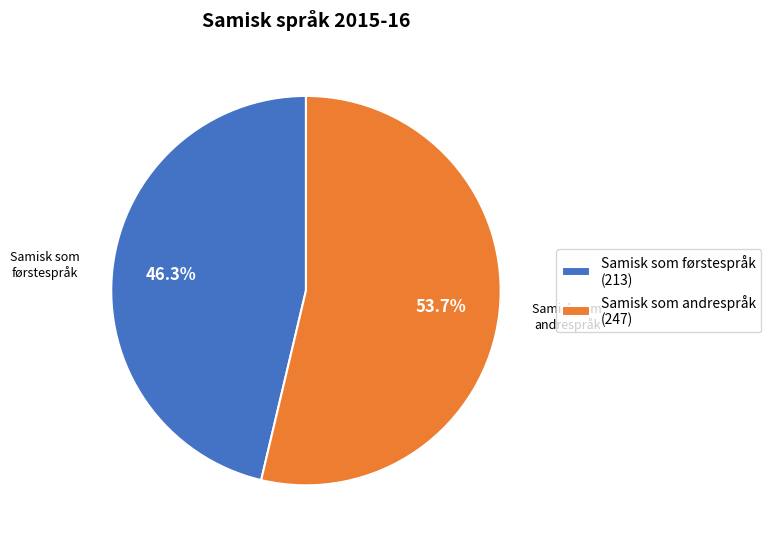

To the nearest percent, what is the combined percentage of Samisk som førstespråk and Samisk som andrespråk?

100%